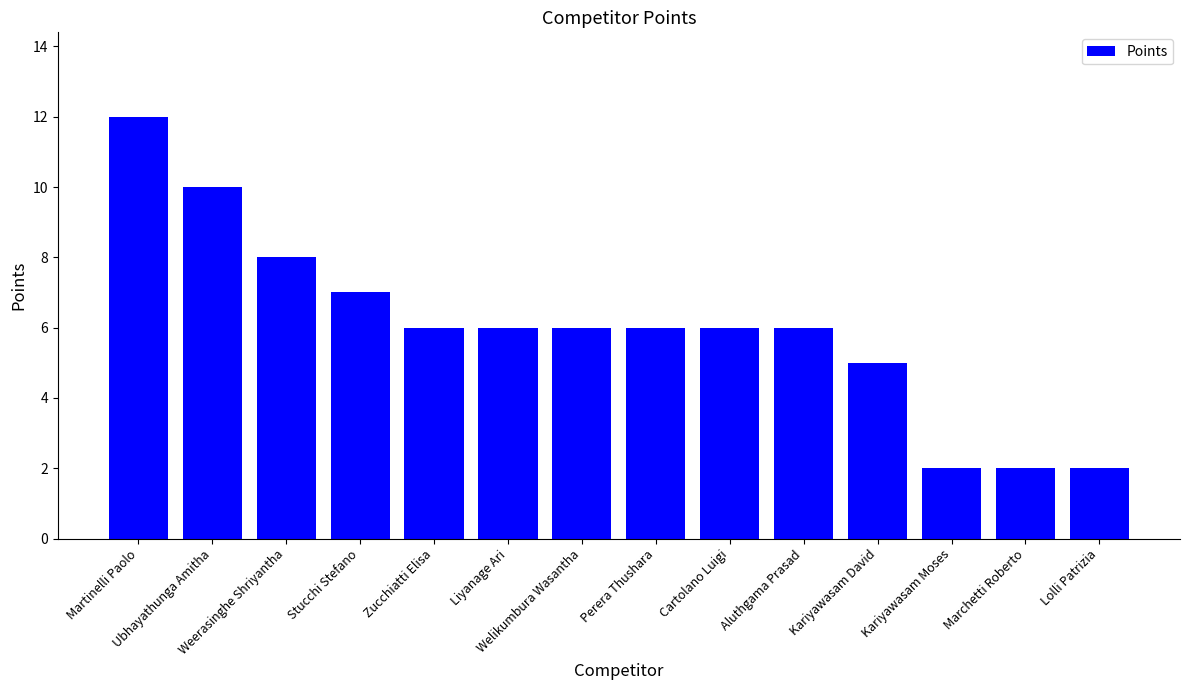

What is the value of the 9th bar from the left?

6